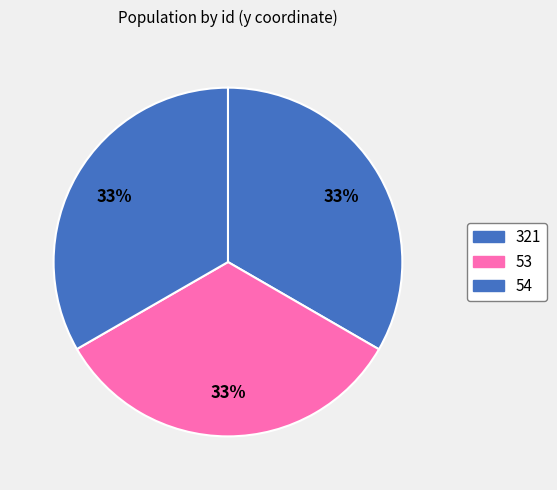

Rank the categories by value from highest to lowest.

321, 53, 54